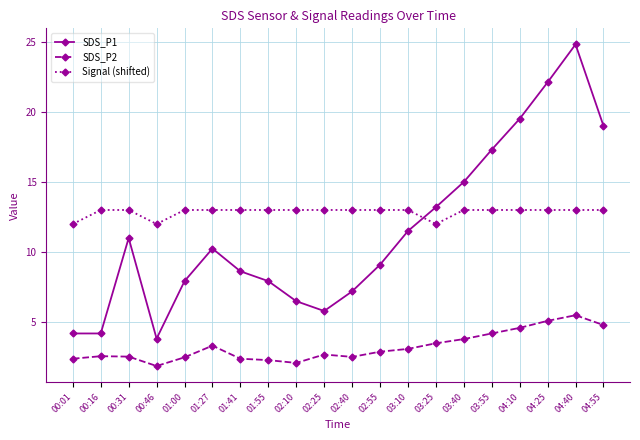

True or false: Signal (shifted) and SDS_P2 intersect in this chart.

False